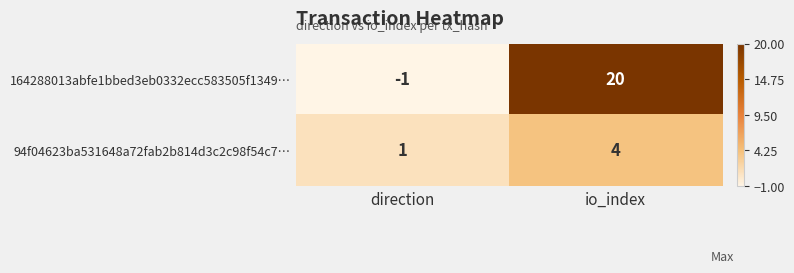

At which label does 164288013abfe1bbed3eb0332ecc583505f1349… reach its peak?

io_index